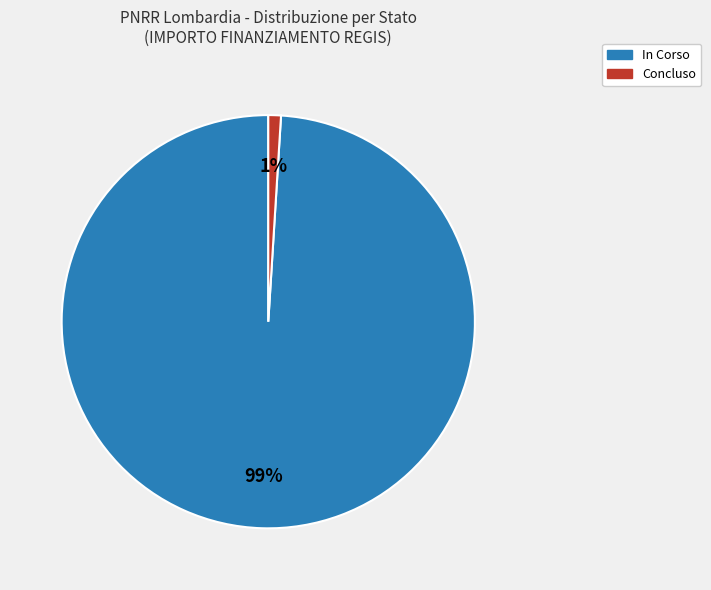

To the nearest percent, what is the difference between the largest and smallest slice percentages?

98%